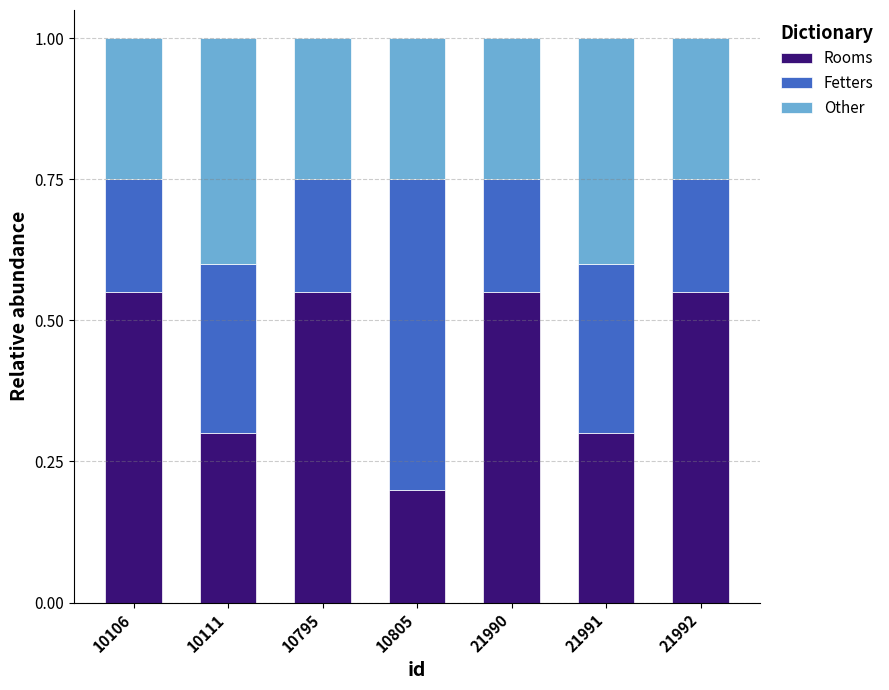

The Rooms series shows 0.5 at 21991. True or false?

False